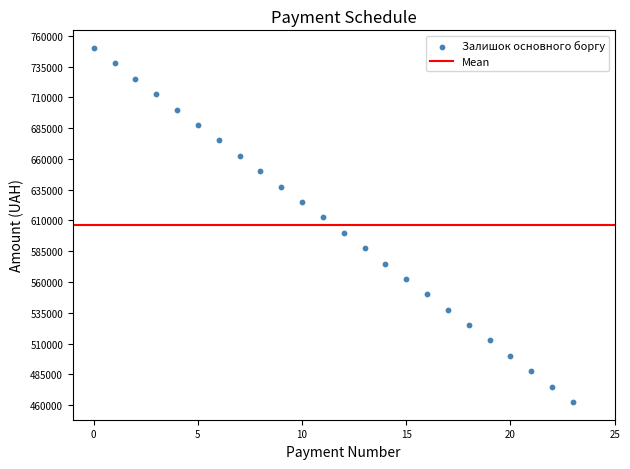

What is the range of Y values (max minus min)?

287500